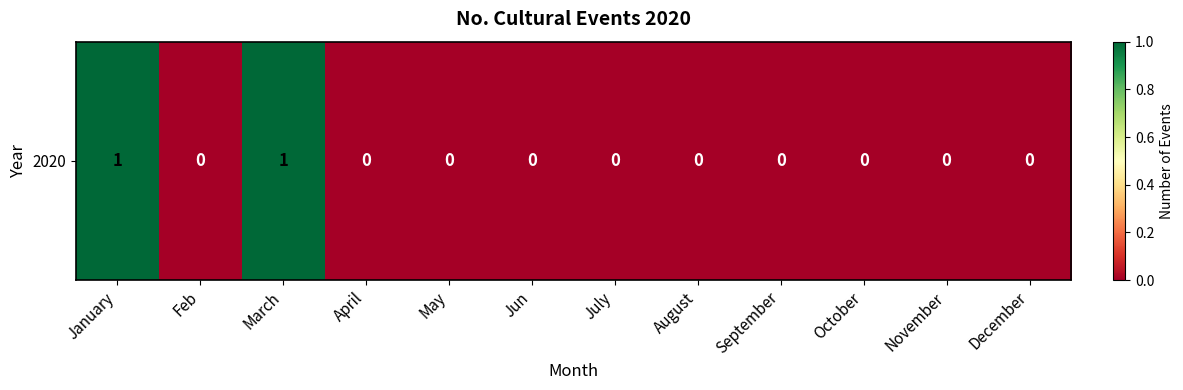

Between Jun and January, which is larger?

January